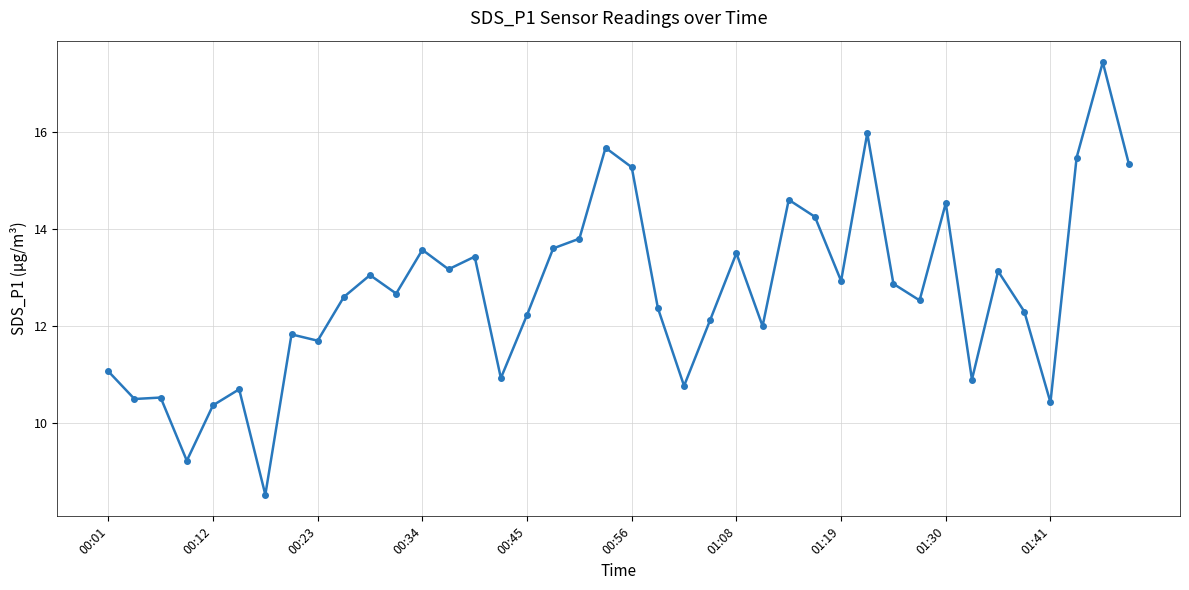

What is the sum of all values?

507.9